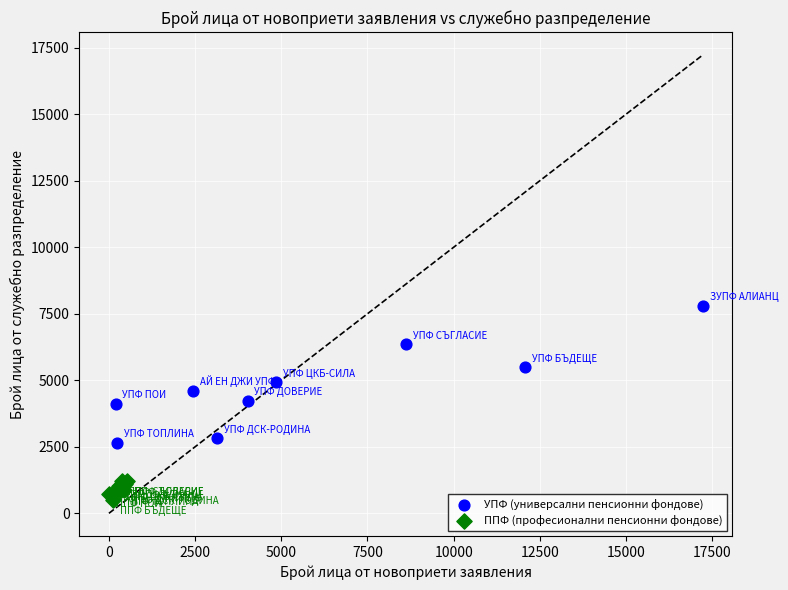

Which series has the largest Y range (max minus min)?

УПФ (универсални пенсионни фондове)